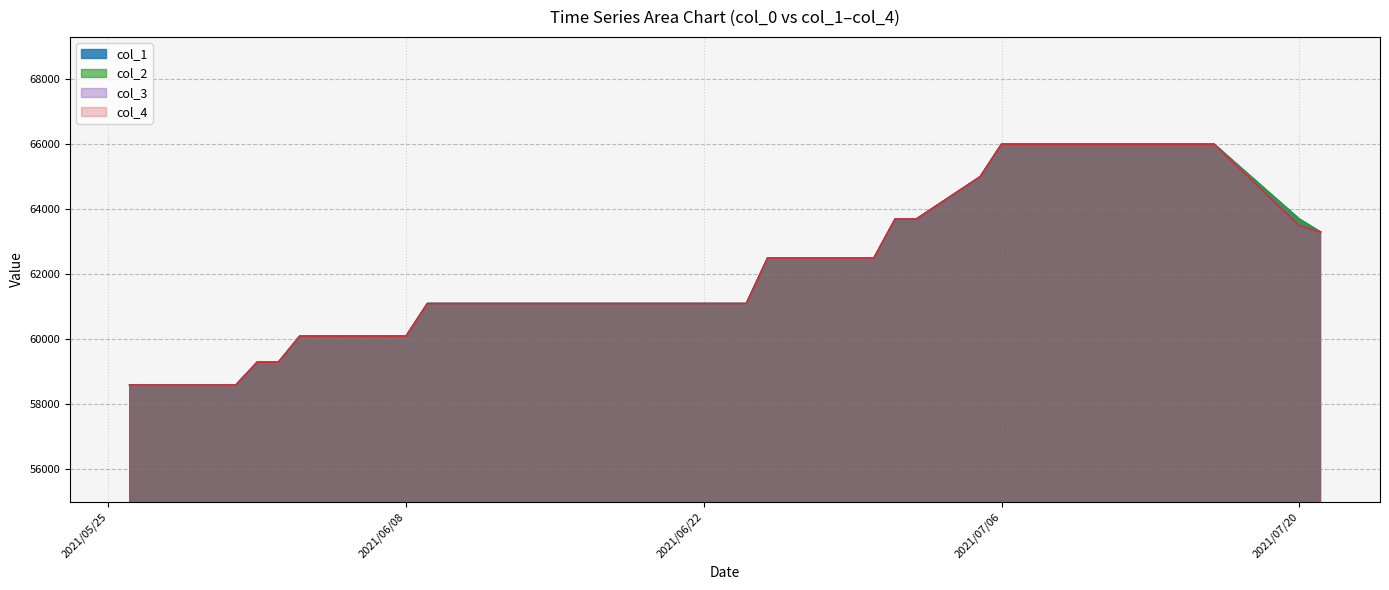

What is the smallest value displayed?

58600